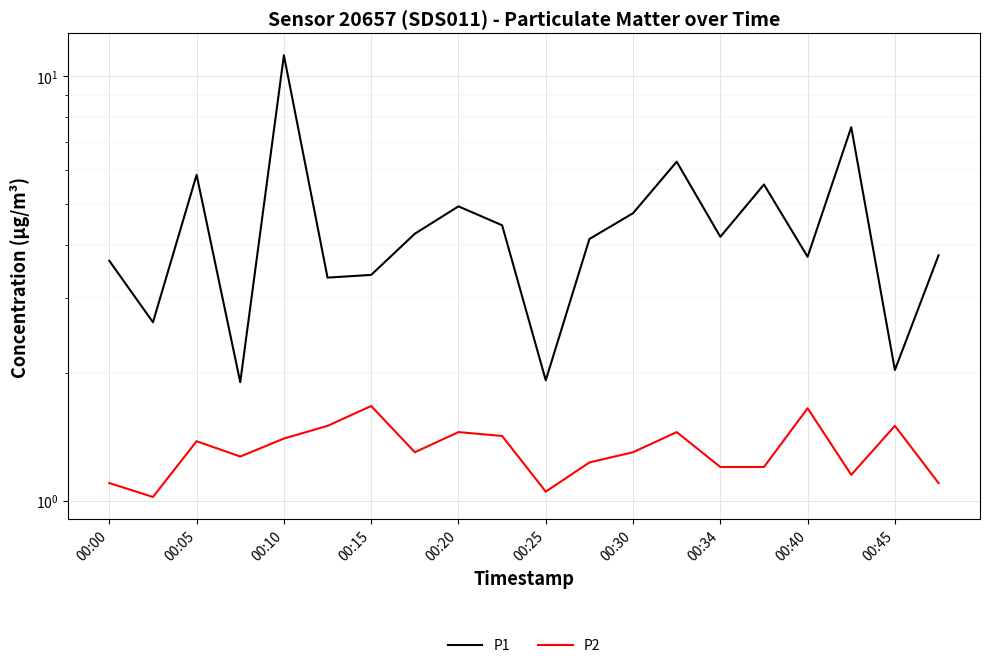

What are all the series names shown in the legend?

P1, P2